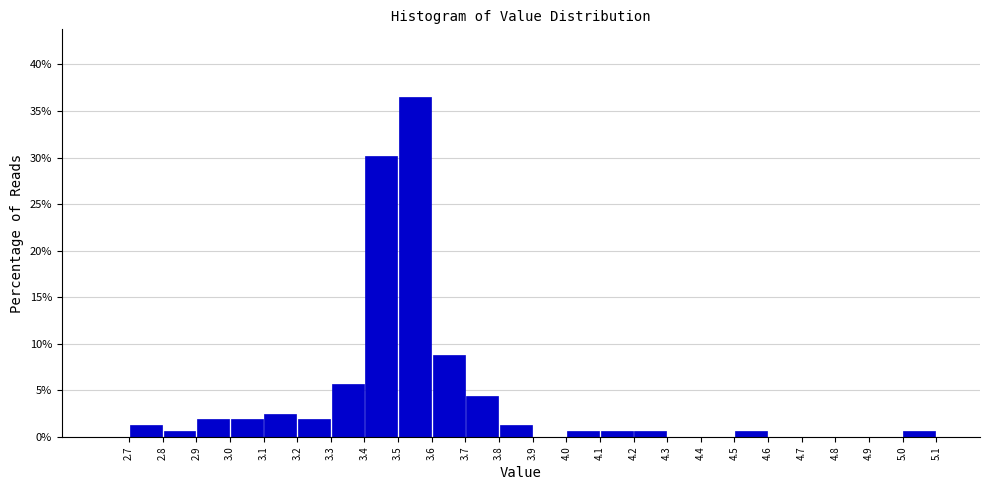

How tall is the bar that spans 2.7 to 2.8 on the x-axis? The values are not printed on the chart, so give them approximately, as read against the axis.

1.5